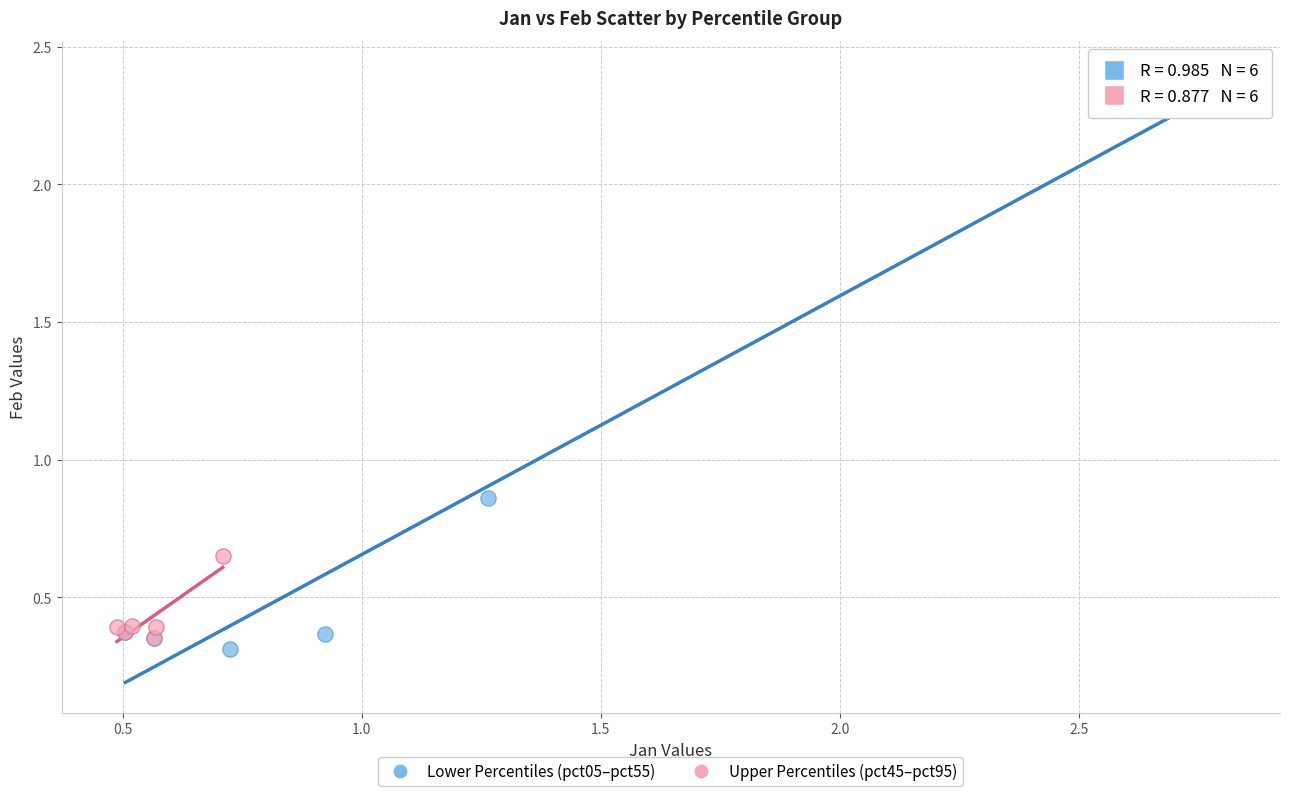

Which series has the largest Y range (max minus min)?

Lower Percentiles (pct05–pct55)